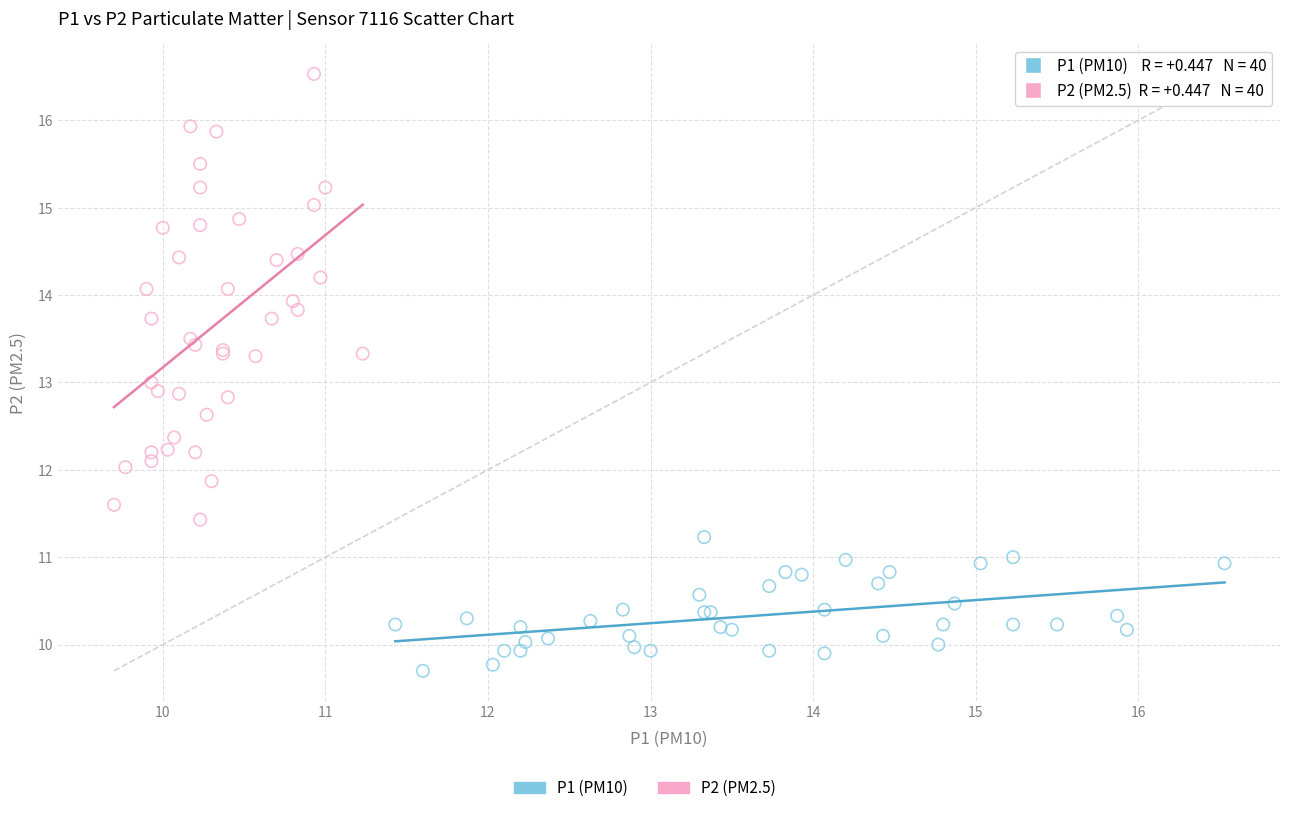

Which series has the largest Y range (max minus min)?

P2 (PM2.5)